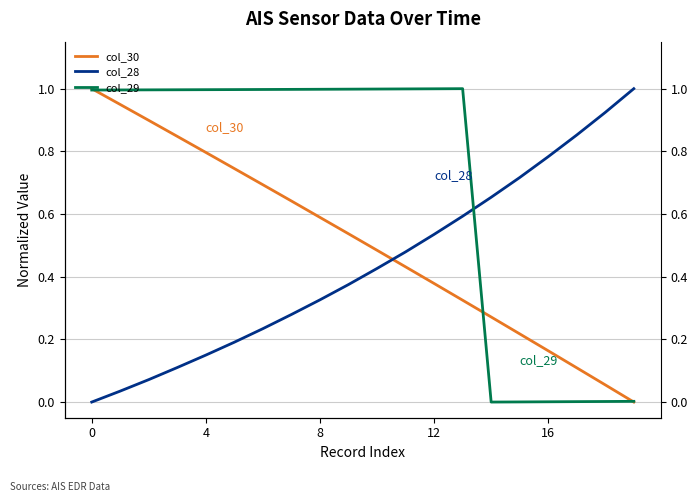

Does the chart display data point markers on the line(s)?

No